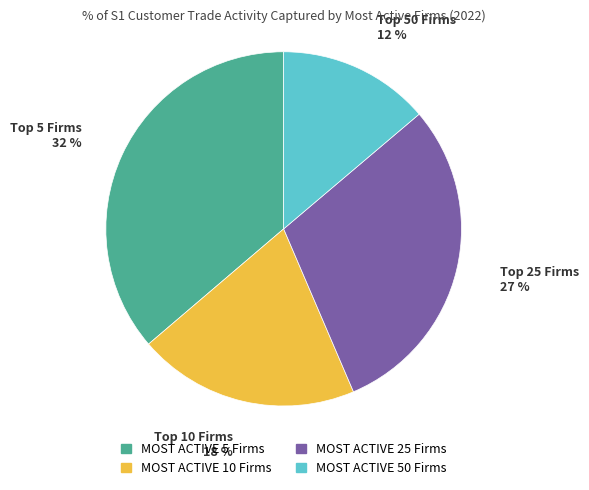

How many segments does this pie chart have?

4